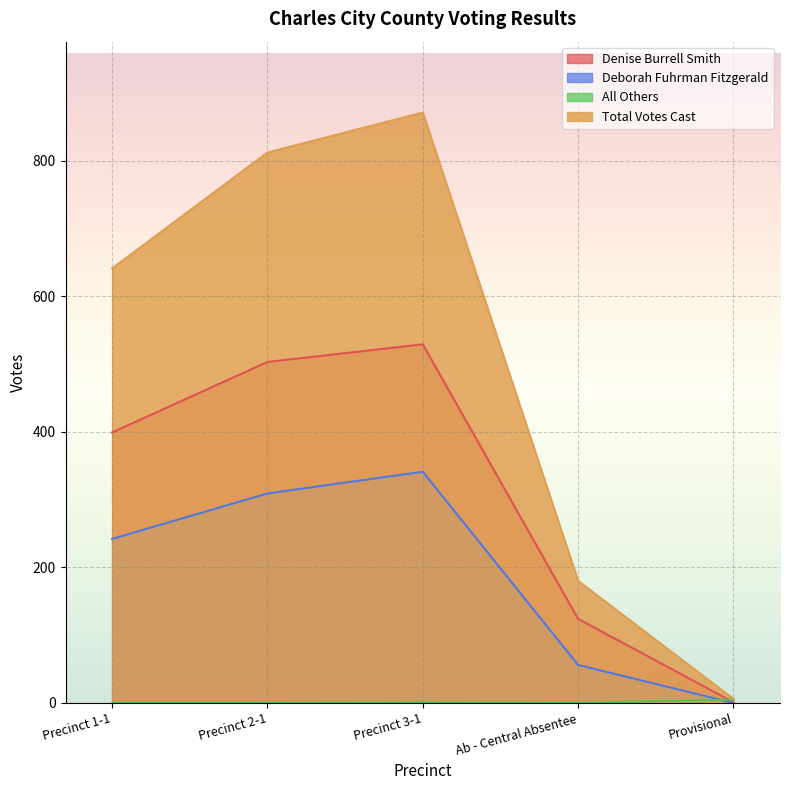

What is the sum of all Denise Burrell Smith values?

1556